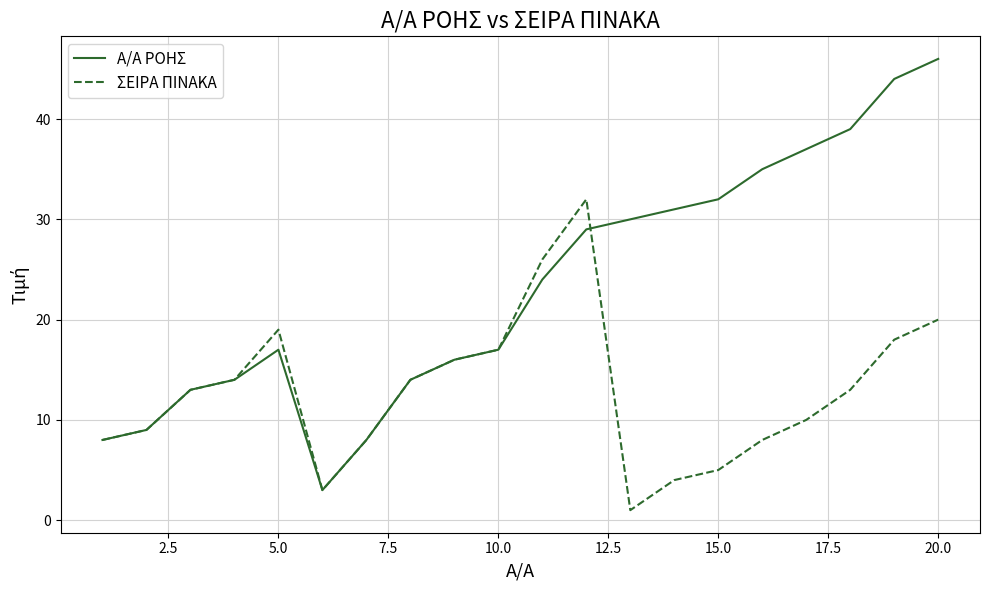

Which series has the widest spread of values?

Α/Α ΡΟΗΣ